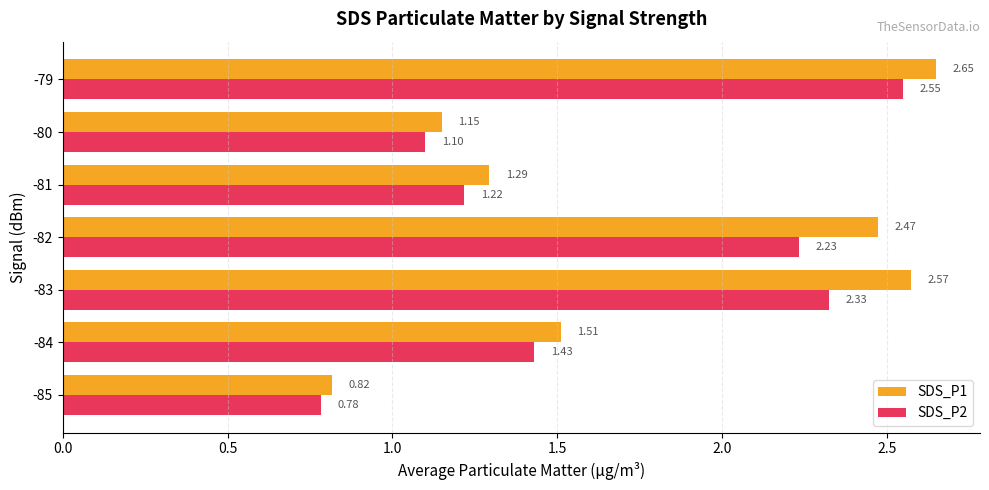

List the series in order of their peak value, lowest first.

SDS_P2, SDS_P1